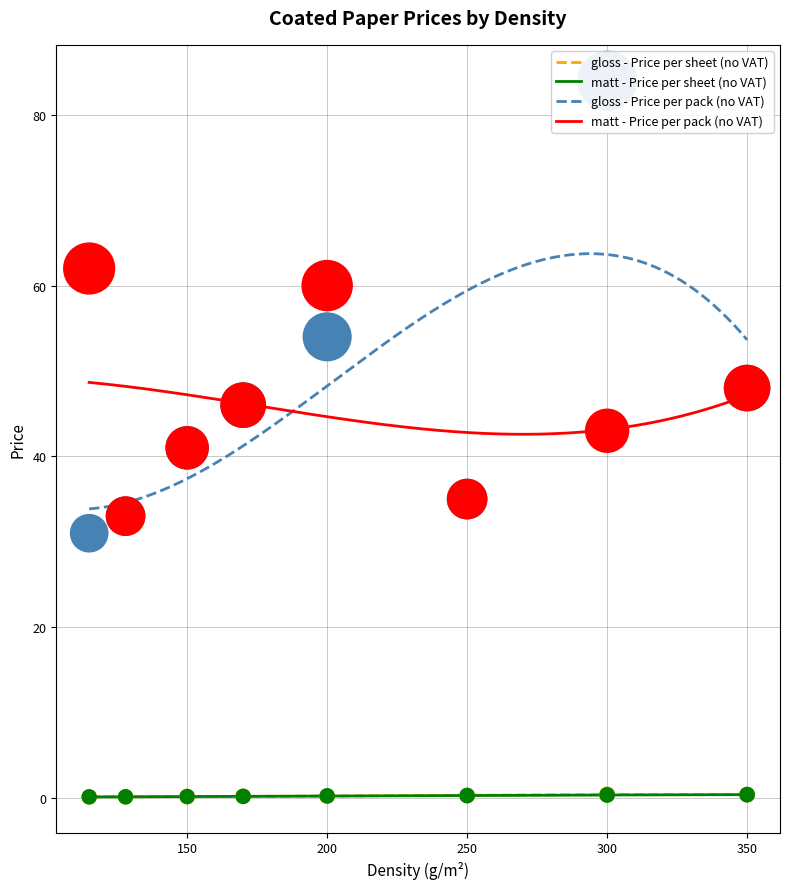

At how many categories does at least one series exceed 54?

3